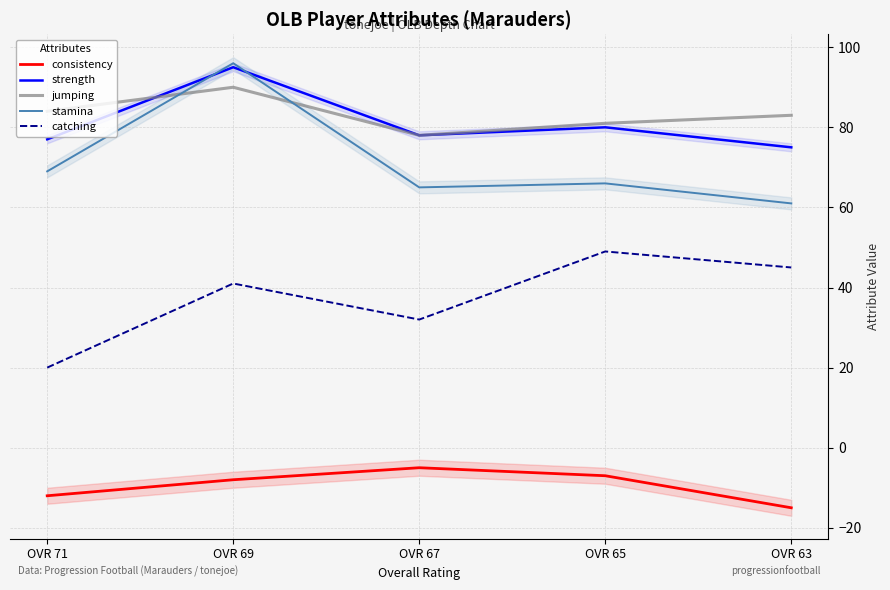

Reading left to right, transcribe all the data shown in this chart.

consistency: OVR 71=-12	OVR 69=-8	OVR 67=-5	OVR 65=-7	OVR 63=-15
strength: OVR 71=77	OVR 69=95	OVR 67=78	OVR 65=80	OVR 63=75
jumping: OVR 71=84	OVR 69=90	OVR 67=78	OVR 65=81	OVR 63=83
stamina: OVR 71=69	OVR 69=96	OVR 67=65	OVR 65=66	OVR 63=61
catching: OVR 71=20	OVR 69=41	OVR 67=32	OVR 65=49	OVR 63=45